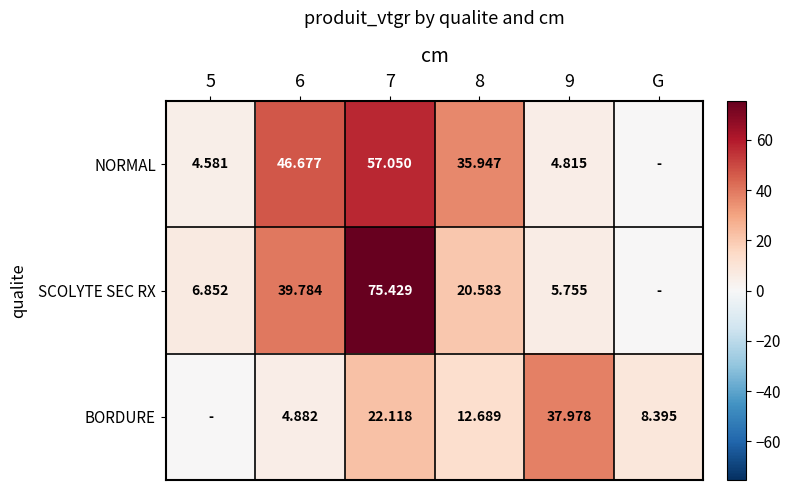

At 6, list the series in order from smallest to largest.

BORDURE, SCOLYTE SEC RX, NORMAL